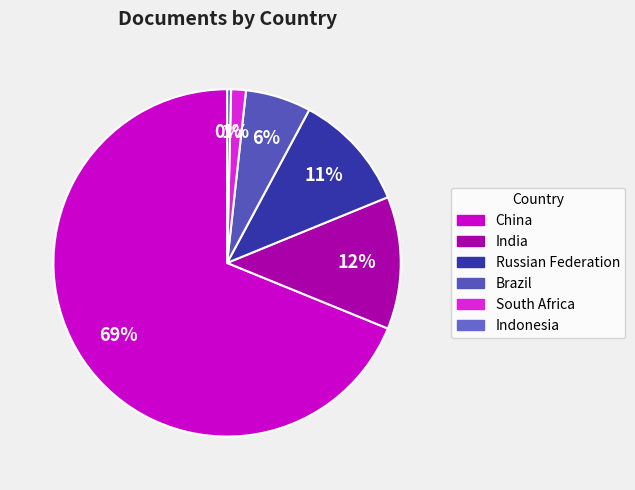

To the nearest percent, what is the average slice percentage?

17%